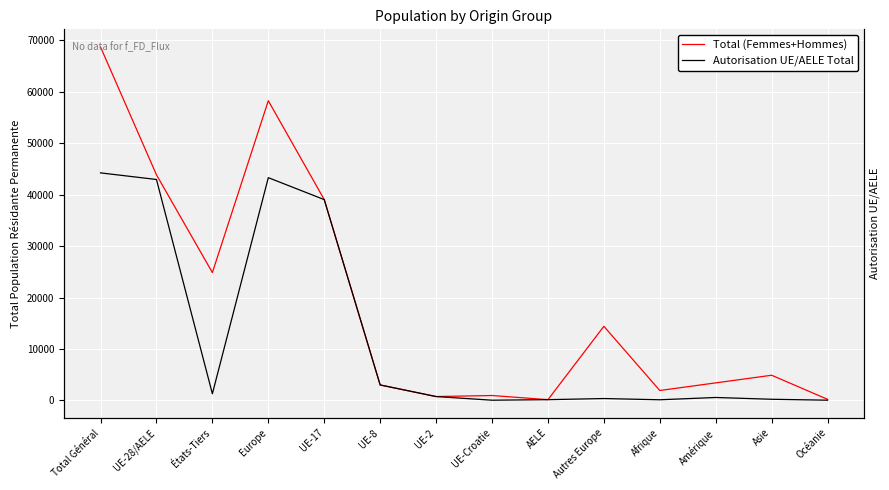

What is the sum of all Total (Femmes+Hommes) values?

264357